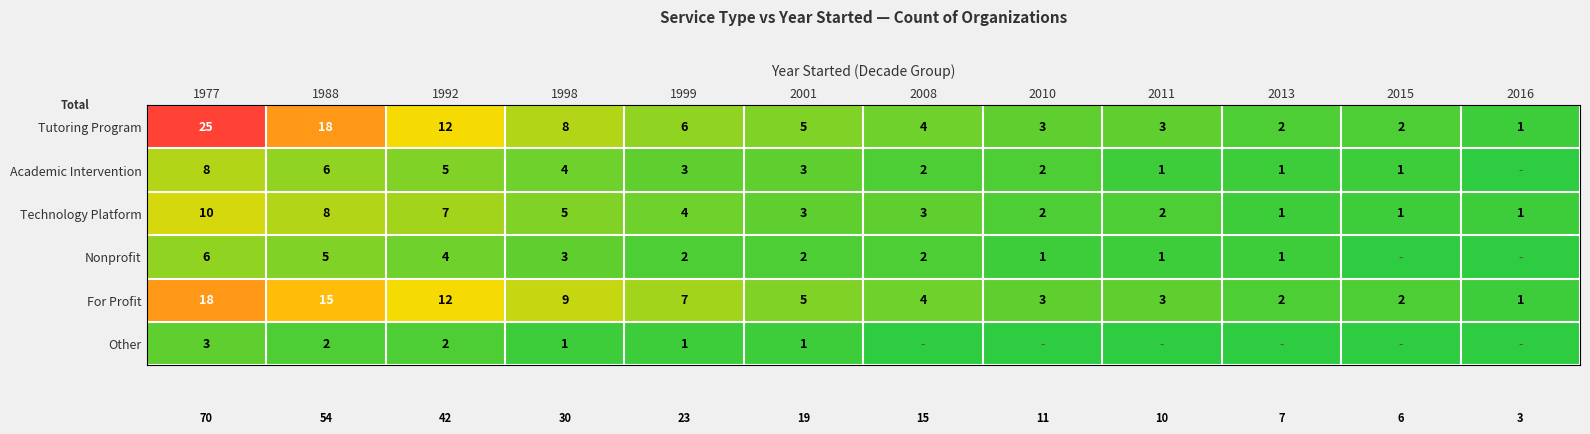

What is the sum of the Nonprofit values at 2013 and 2001?

3